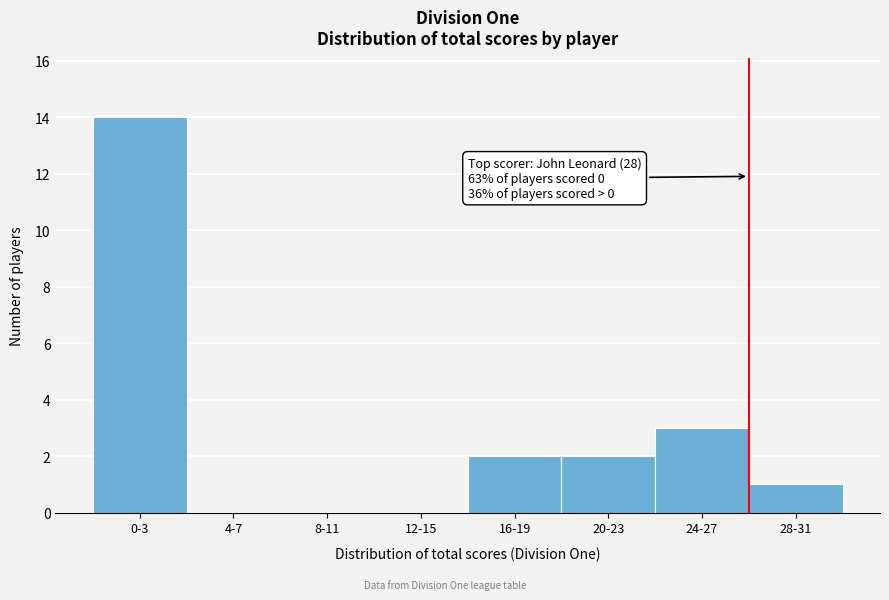

Reading left to right, what are all the values shown in this chart?

0-3=14	4-7=0	8-11=0	12-15=0	16-19=2	20-23=2	24-27=3	28-31=1